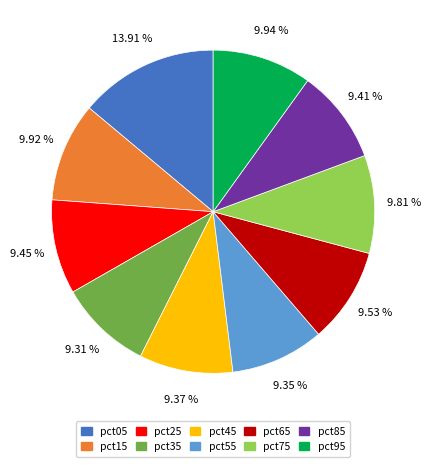

How many segments does this pie chart have?

10